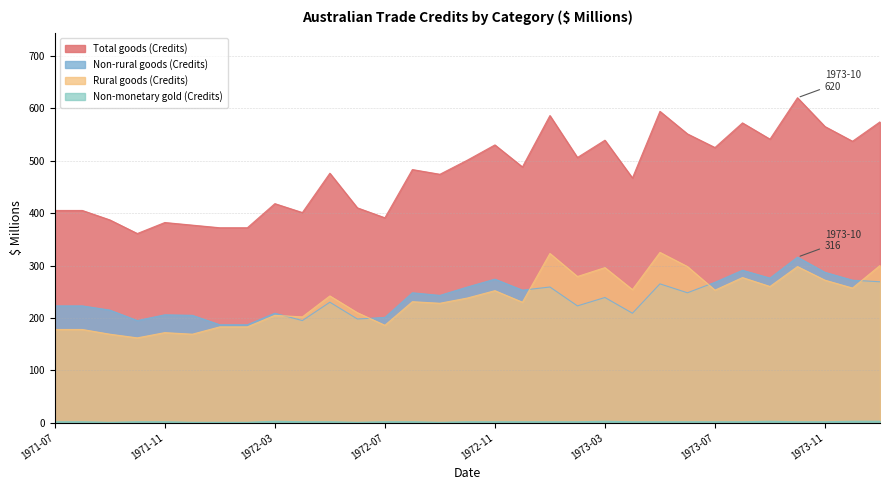

How many lines are shown in the chart?

4